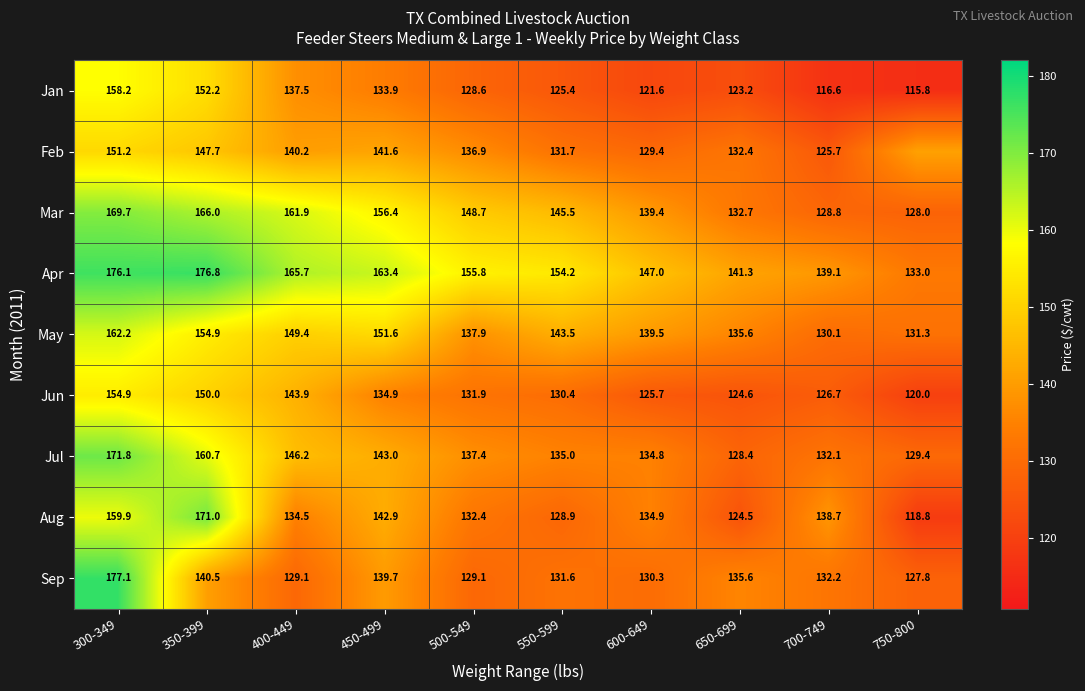

The value of Feb at 700-749 is 32.5. True or false?

False